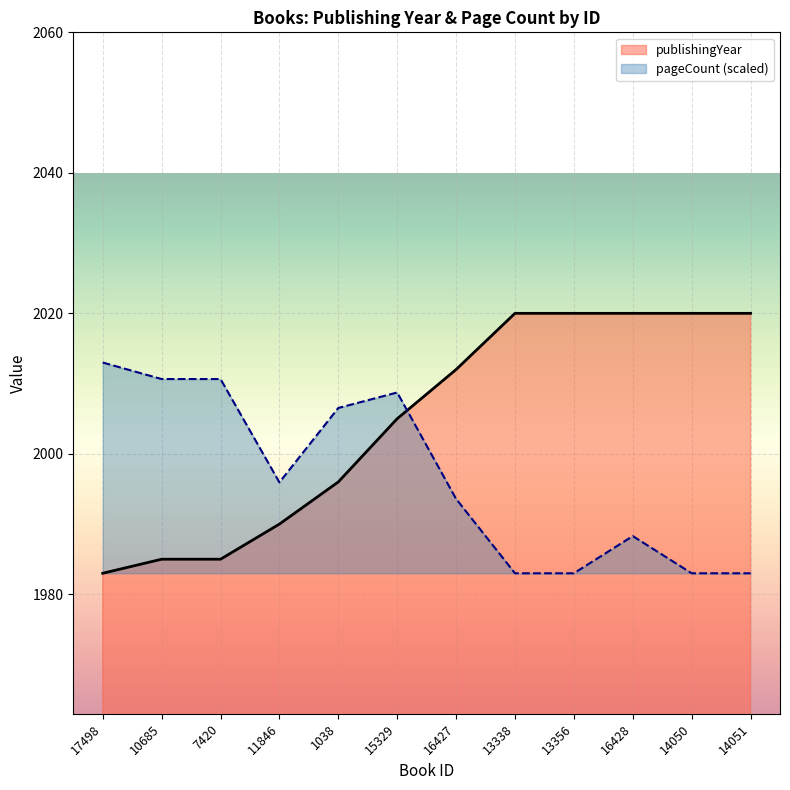

Reading left to right, extract all data points from this chart.

publishingYear: 17498=1983.0	10685=1985.0	7420=1985.0	11846=1990.0	1038=1996.0	15329=2005.0	16427=2012.0	13338=2020.0	13356=2020.0	16428=2020.0	14050=2020.0	14051=2020.0
pageCount: 17498=2013.0	10685=2010.6	7420=2010.6	11846=1995.9	1038=2006.5	15329=2008.7	16427=1993.6	13338=1983.0	13356=1983.0	16428=1988.3	14050=1983.0	14051=1983.0